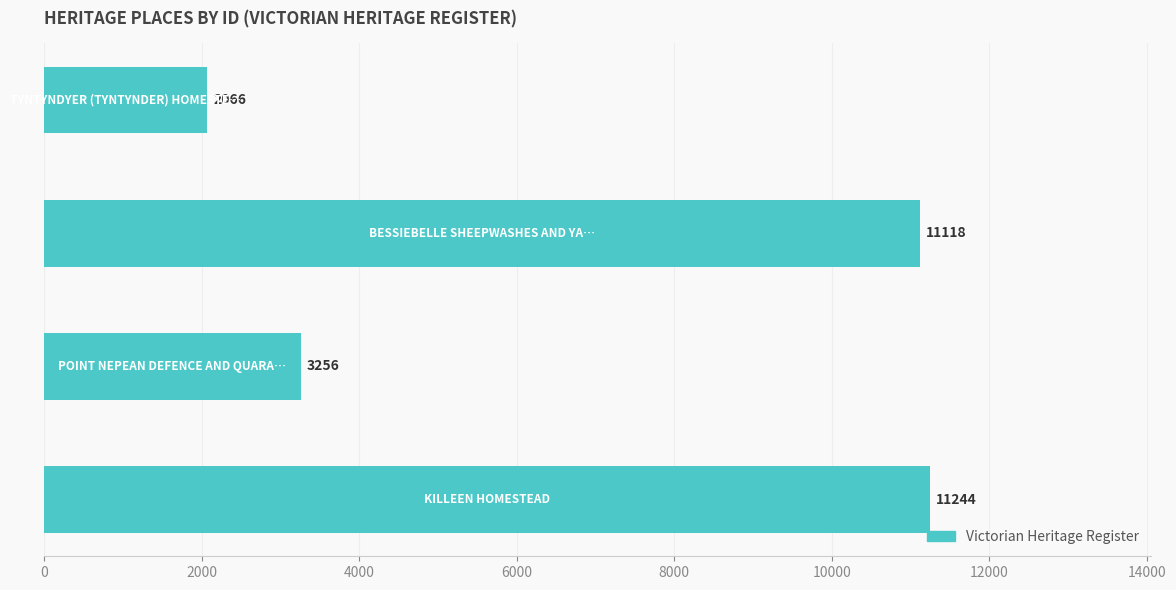

Are the bars grouped side by side (vs. stacked)?

No